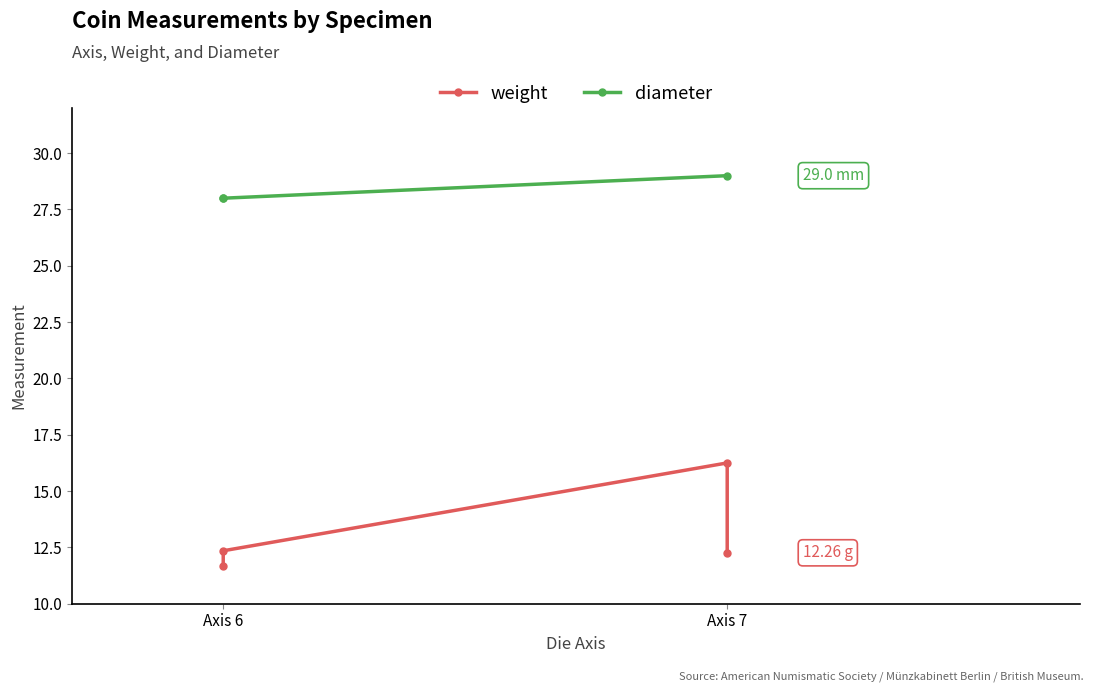

How many distinct data groups are displayed?

2